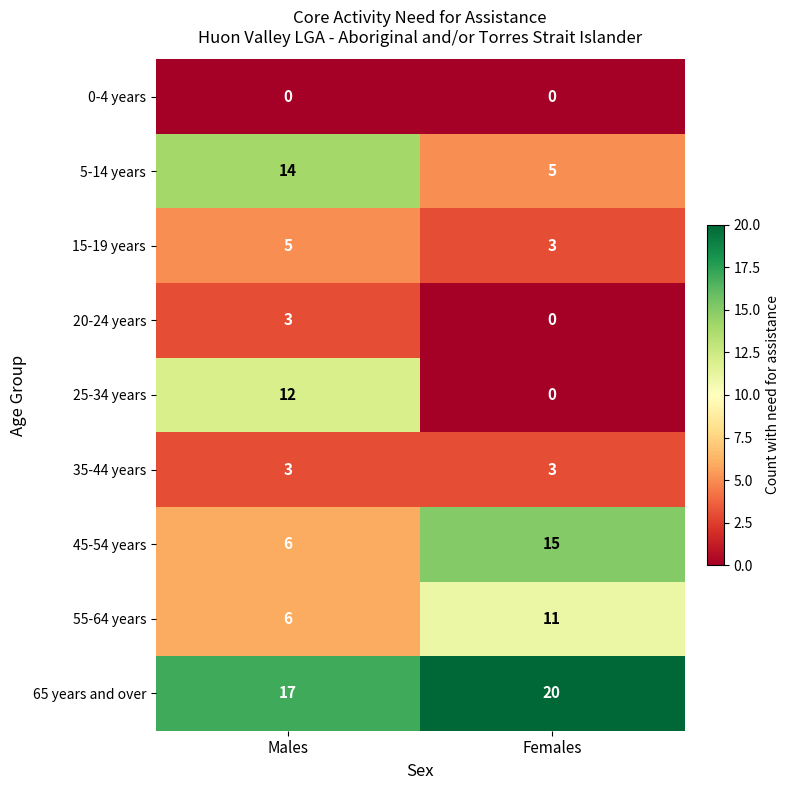

Reading left to right, list all the values displayed in this chart.

0-4 years: Males=0	Females=0
5-14 years: Males=14	Females=5
15-19 years: Males=5	Females=3
20-24 years: Males=3	Females=0
25-34 years: Males=12	Females=0
35-44 years: Males=3	Females=3
45-54 years: Males=6	Females=15
55-64 years: Males=6	Females=11
65 years and over: Males=17	Females=20